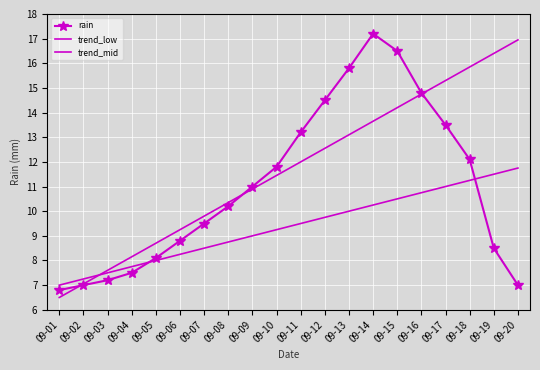

At which category does the chart reach its peak across all series?

09-14